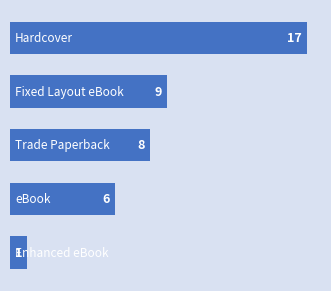

Does the chart contain stacked bars?

No